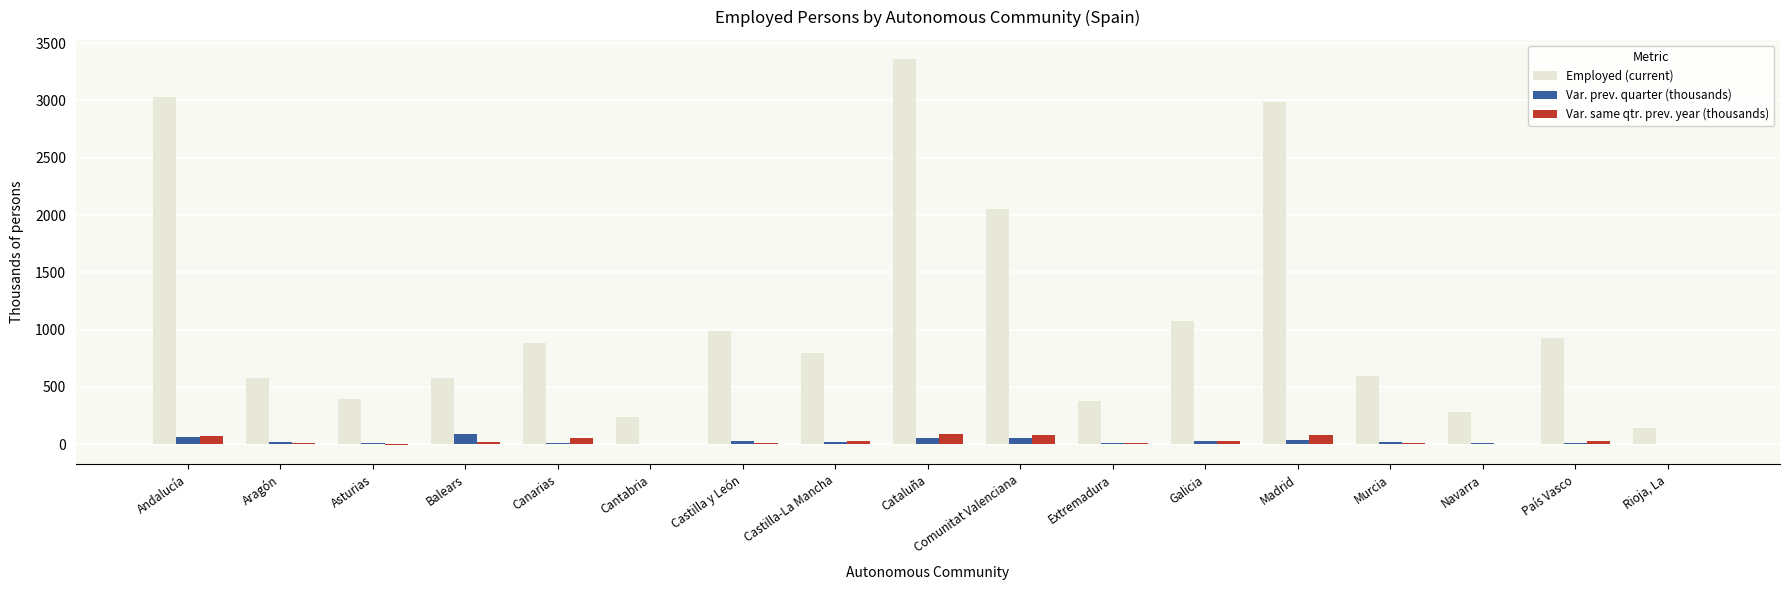

Where does the Var. same qtr. prev. year (thousands) series first go above 19?

Andalucía